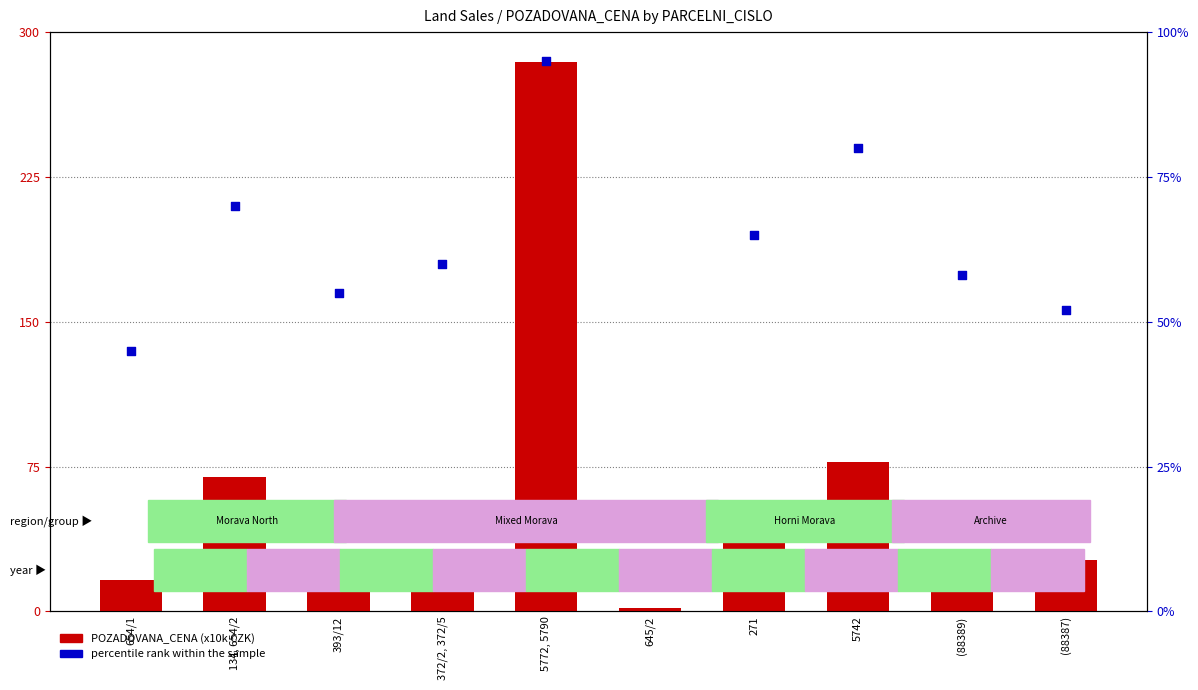

Which series has the widest spread of Y values?

POZADOVANA_CENA (x10k CZK)